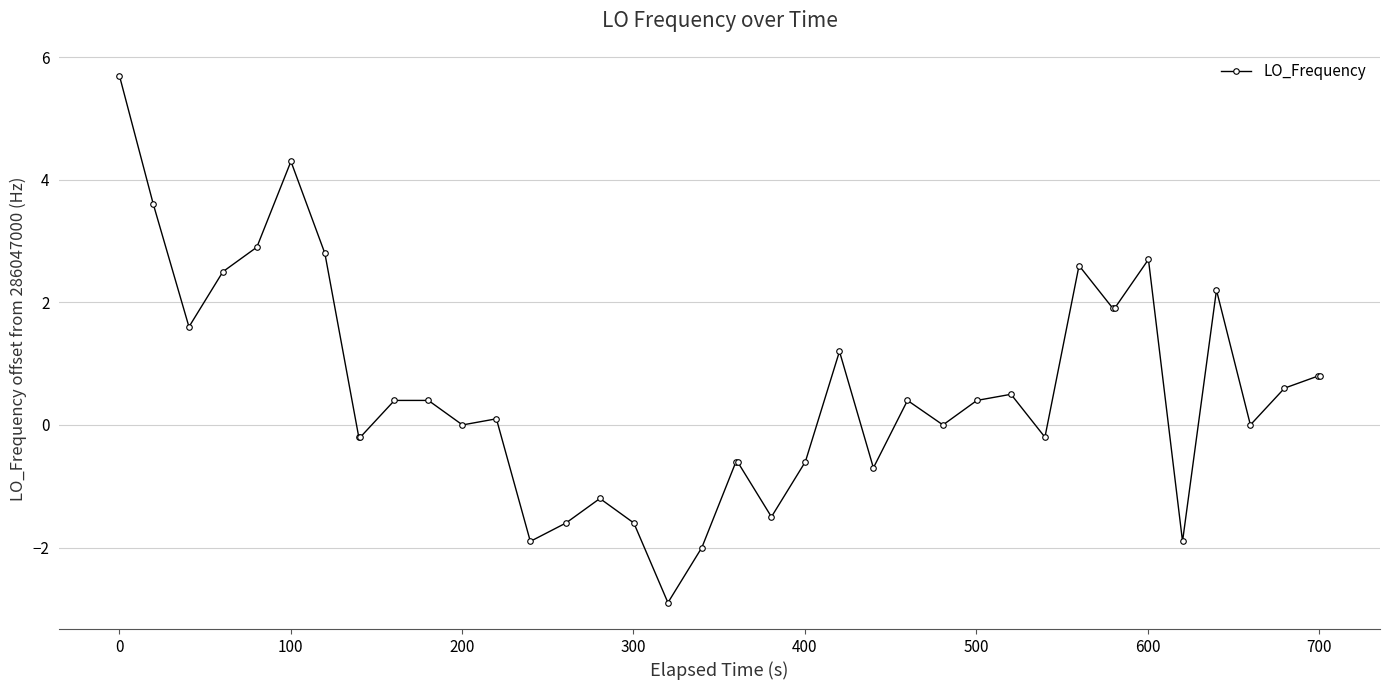

What is the value of the 6th point from the left?

4.3